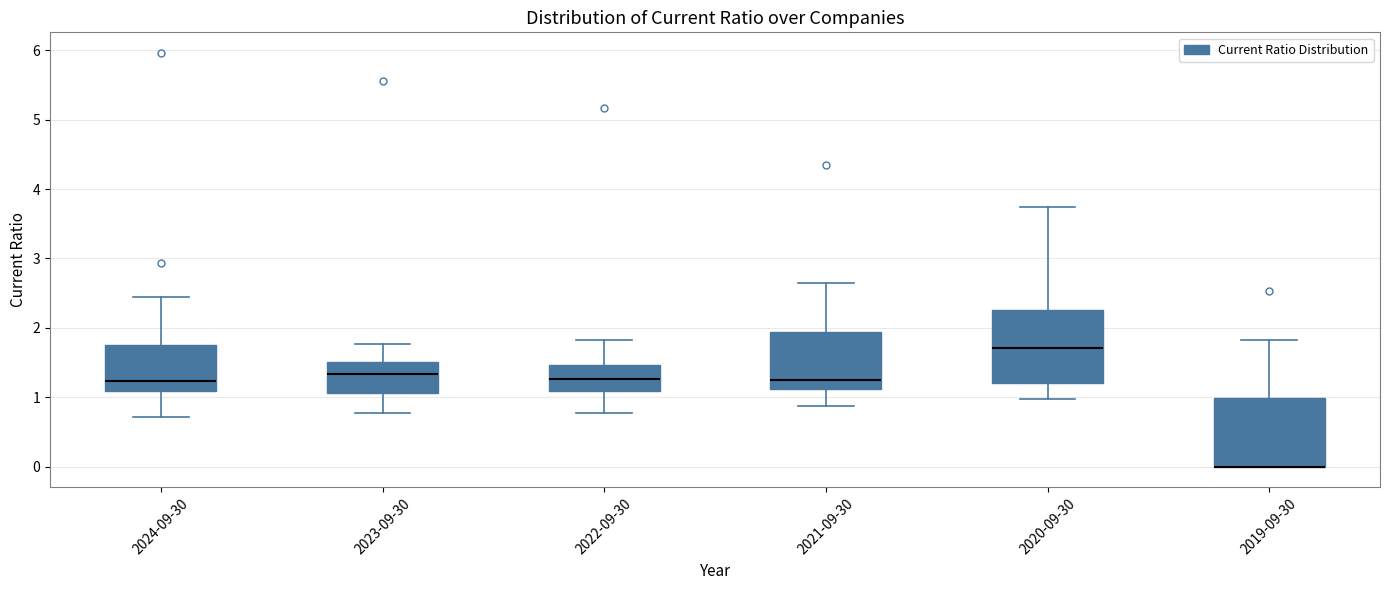

Where does the lower whisker of the box for 2020-09-30 end on the y-axis? The values are not printed on the chart, so give them approximately, as read against the axis.

1.0